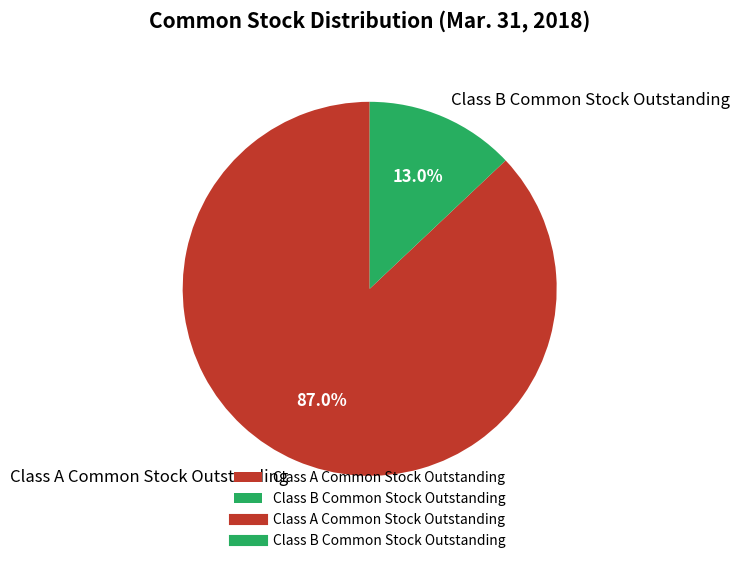

Which category has the biggest portion of the pie?

Class A Common Stock Outstanding